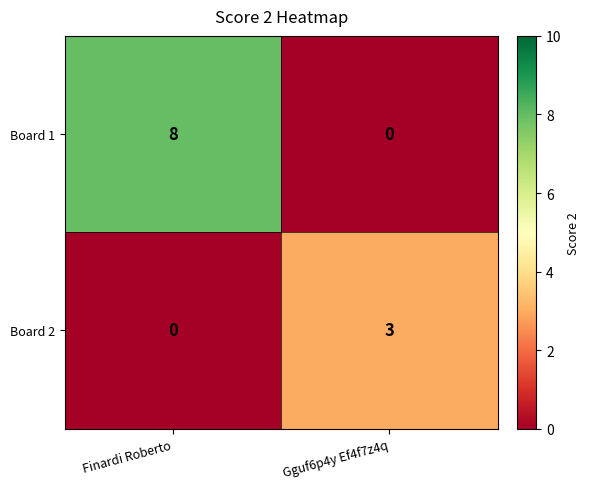

True or false: Board 2 has a value of 2 at Finardi Roberto.

False